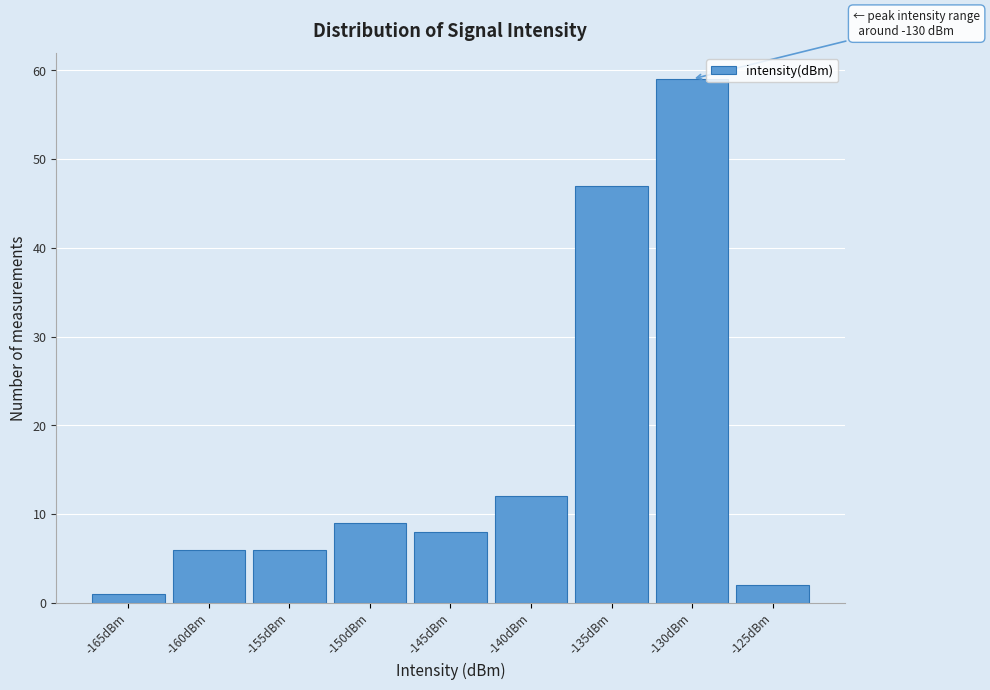

Reading left to right, list all the values displayed in this chart.

1	6	6	9	8	12	47	59	2